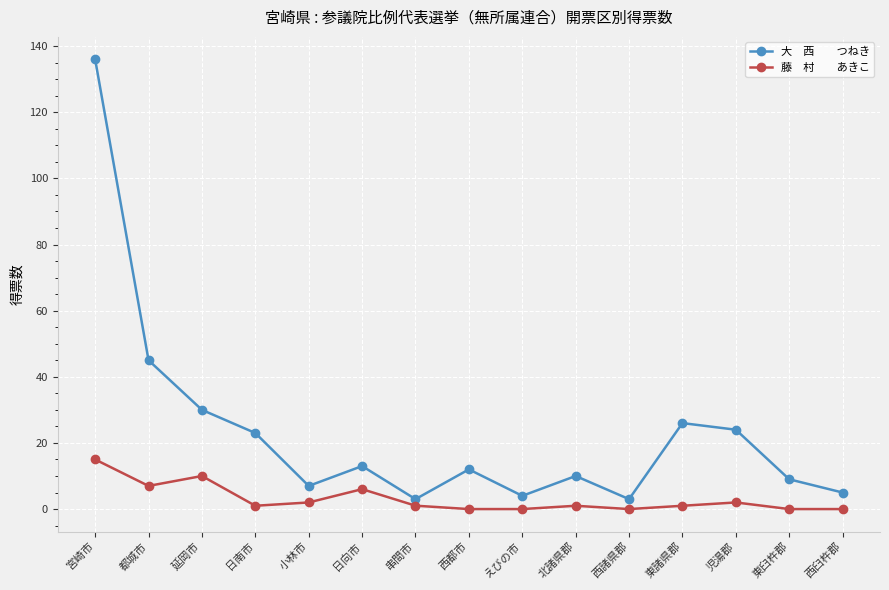

What is the label of the 10th point from the left?

北諸県郡